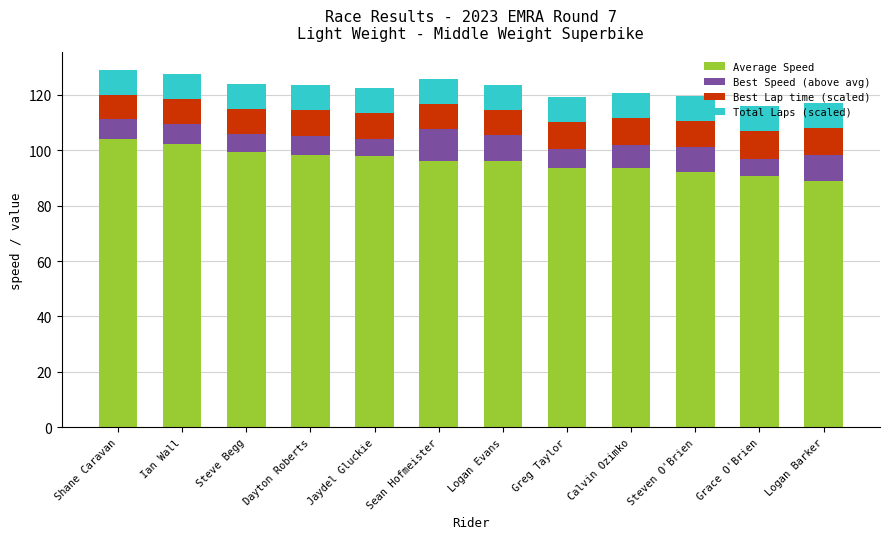

What is the total value across all series at Ian Wall?

127.3